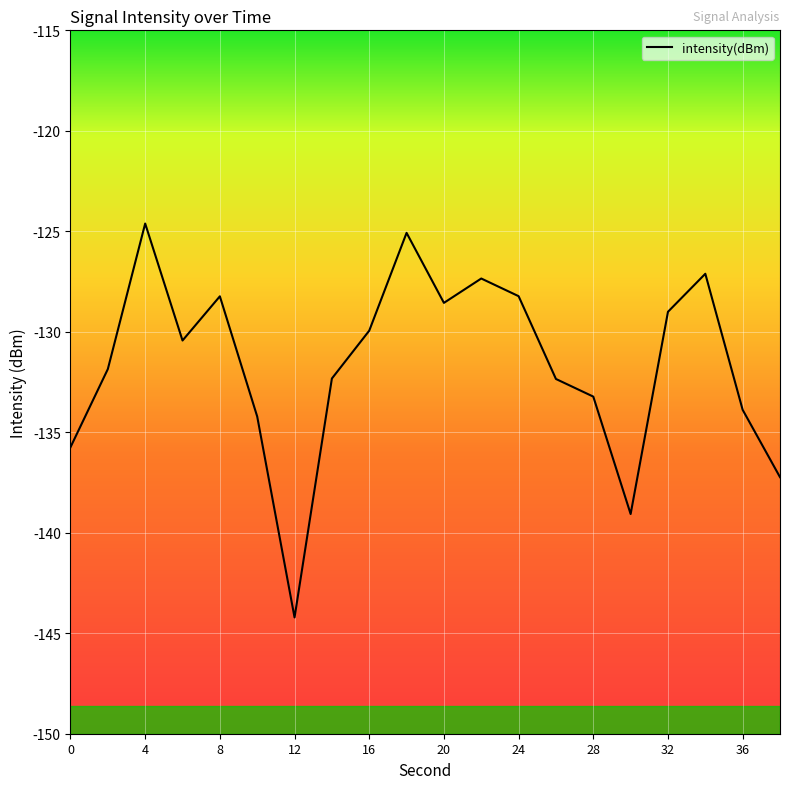

What is the difference between the maximum and minimum values?

19.6